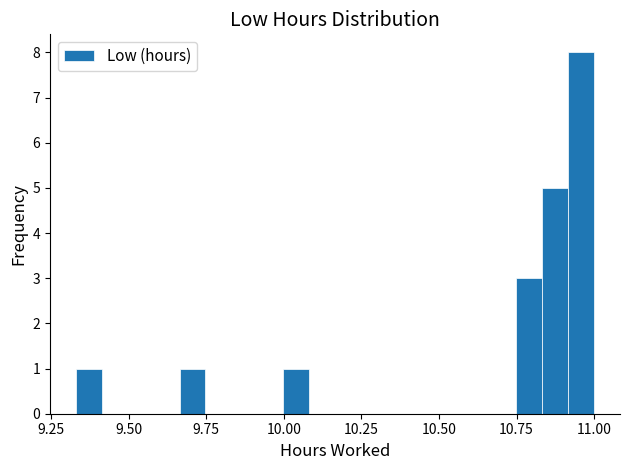

Around what value on the x-axis is the tallest bar? Give the approximate position of its centre, as read against the axis.

10.95